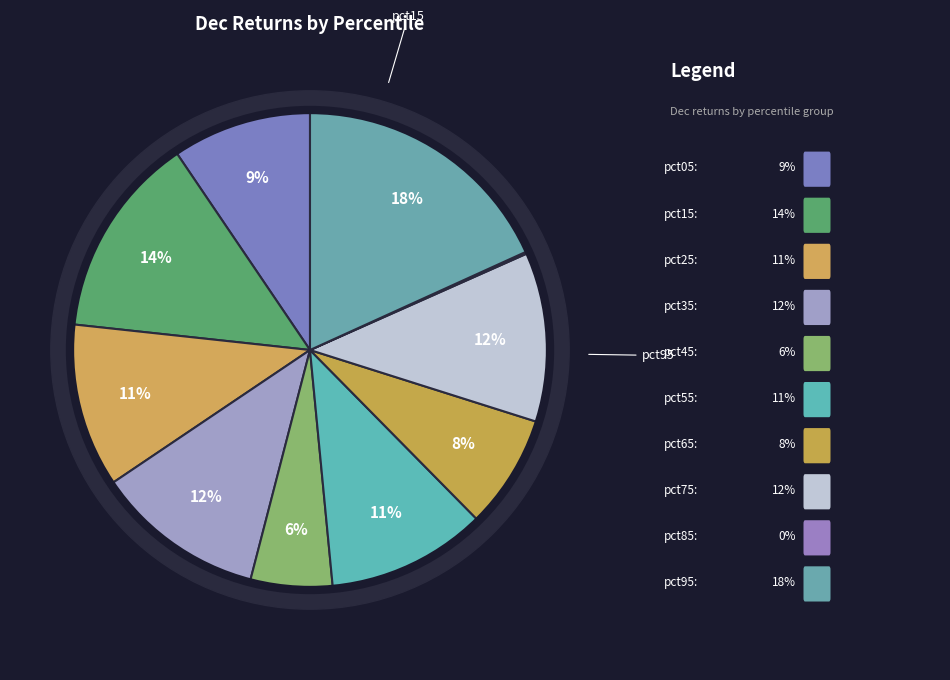

Is it true that pct05 is 9% of the pie?

True